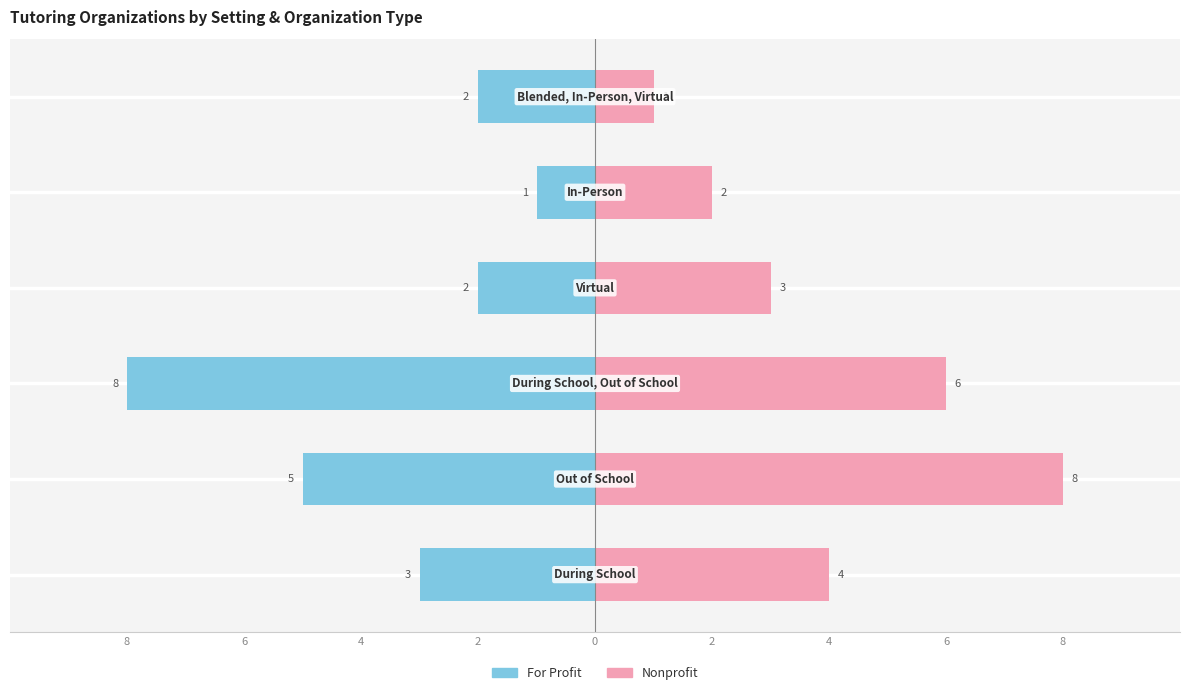

Is it true that Nonprofit equals 2 at 4?

False